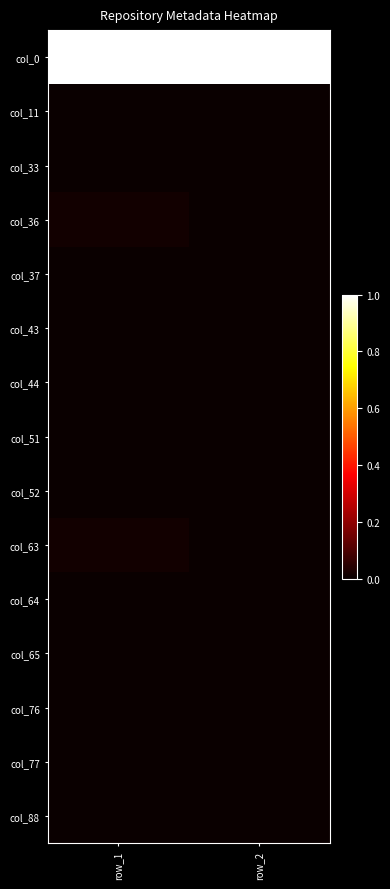

At how many categories does at least one series exceed 0?

2